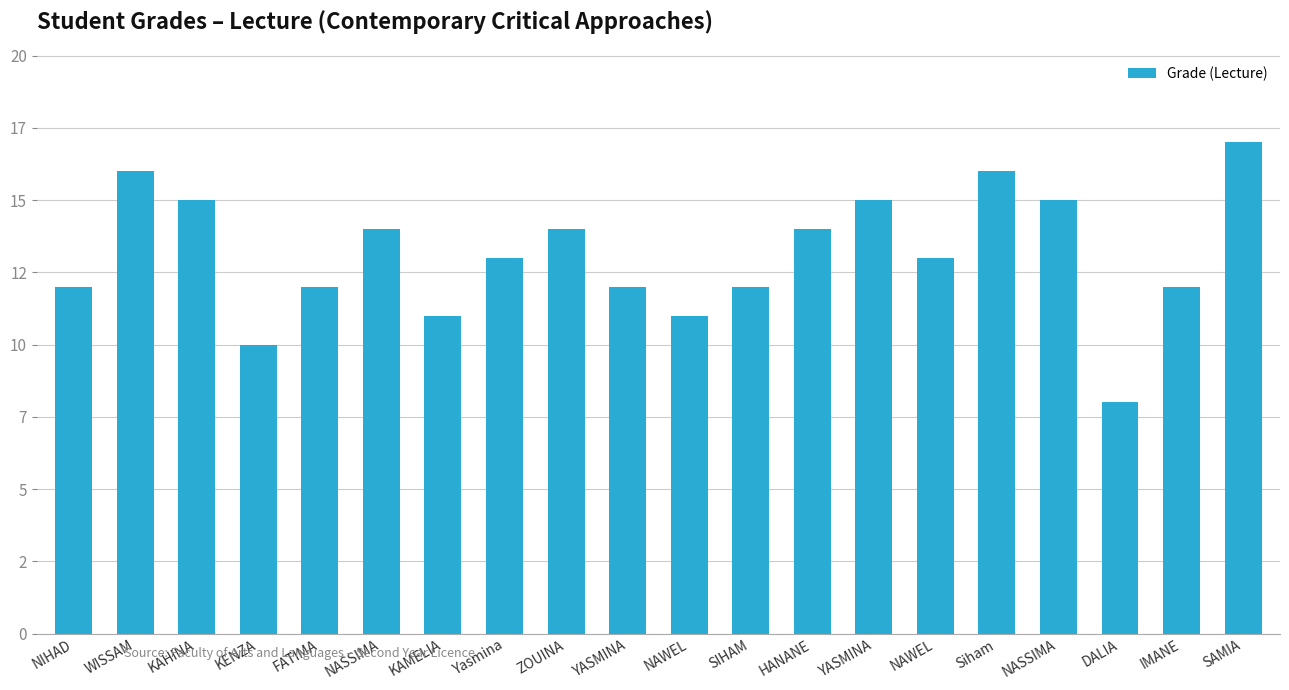

Are the bars horizontal?

No